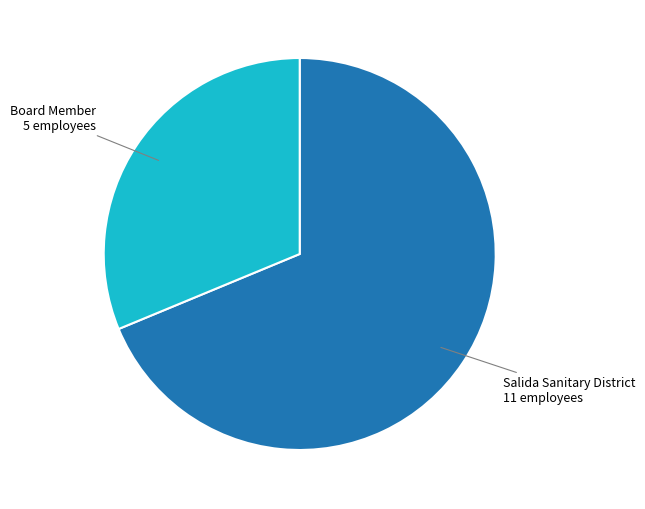

Do Board Member and Salida Sanitary District together represent more than half of the pie?

Yes